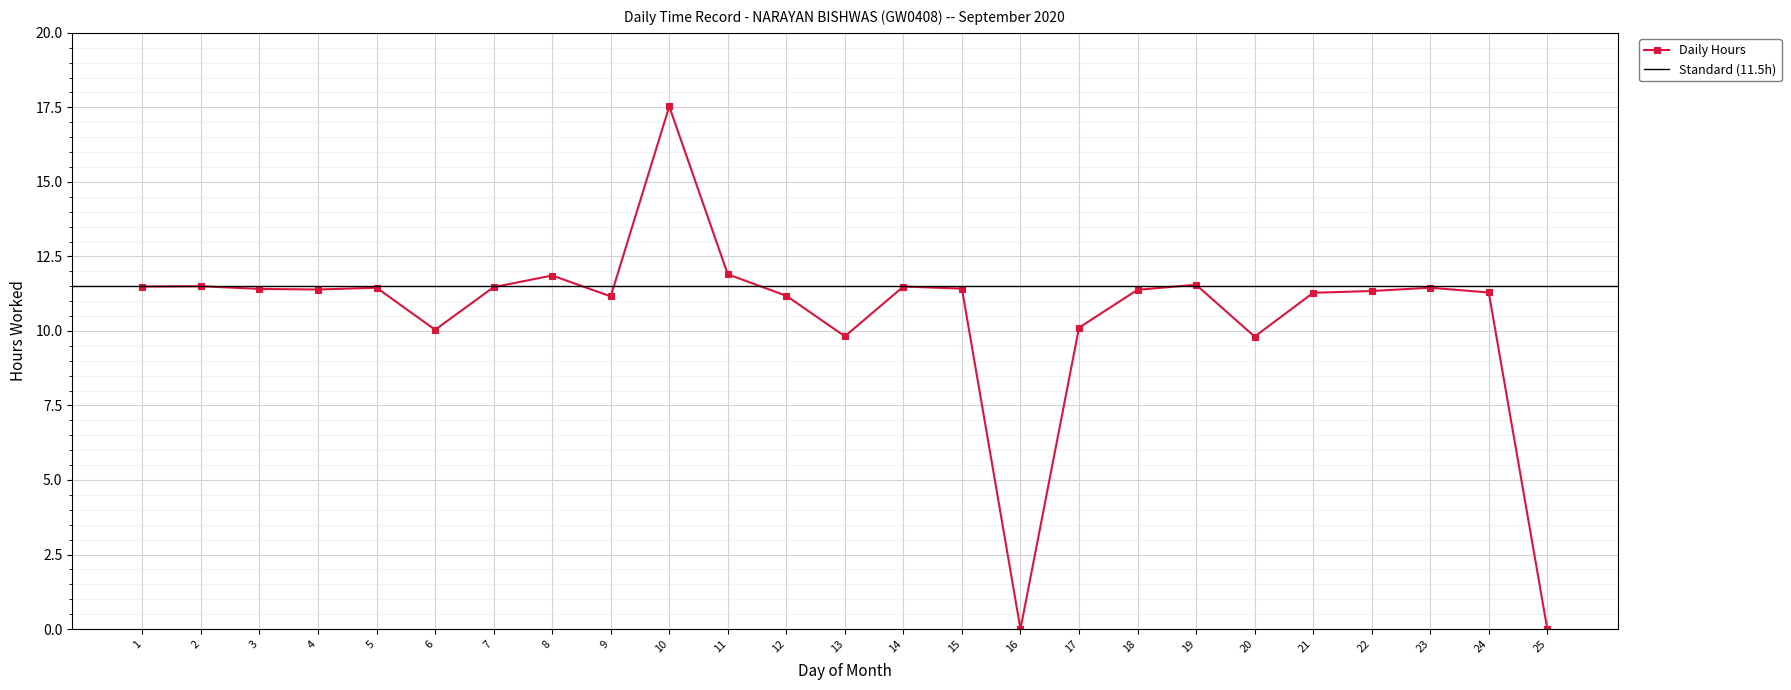

What is the change in value from 12 to 25?

-11.2